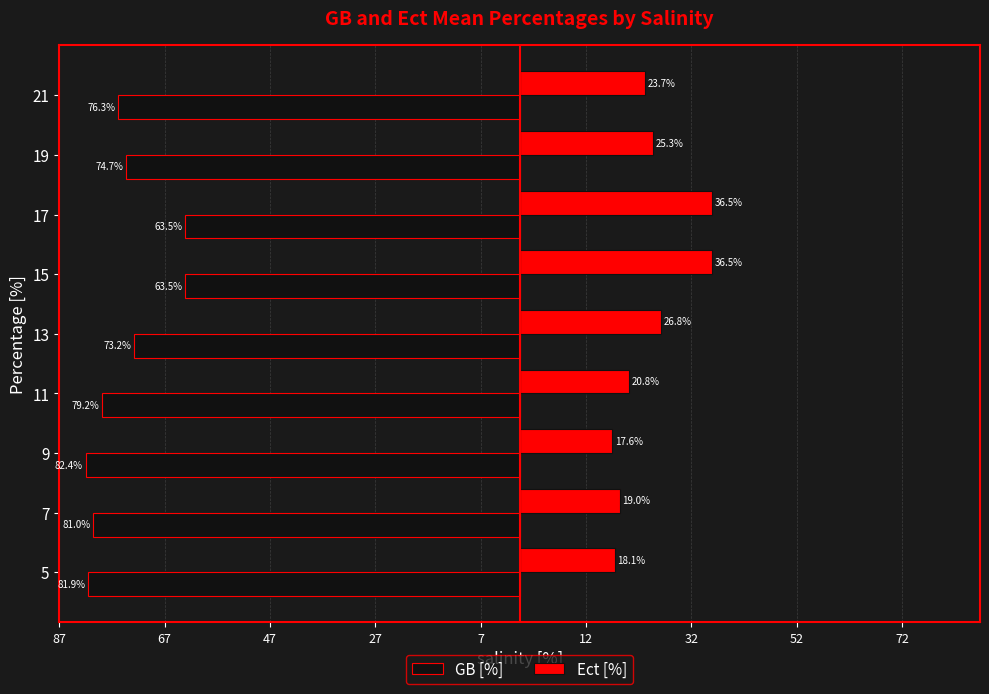

What are all the series names shown in the legend?

GB [%], Ect [%]